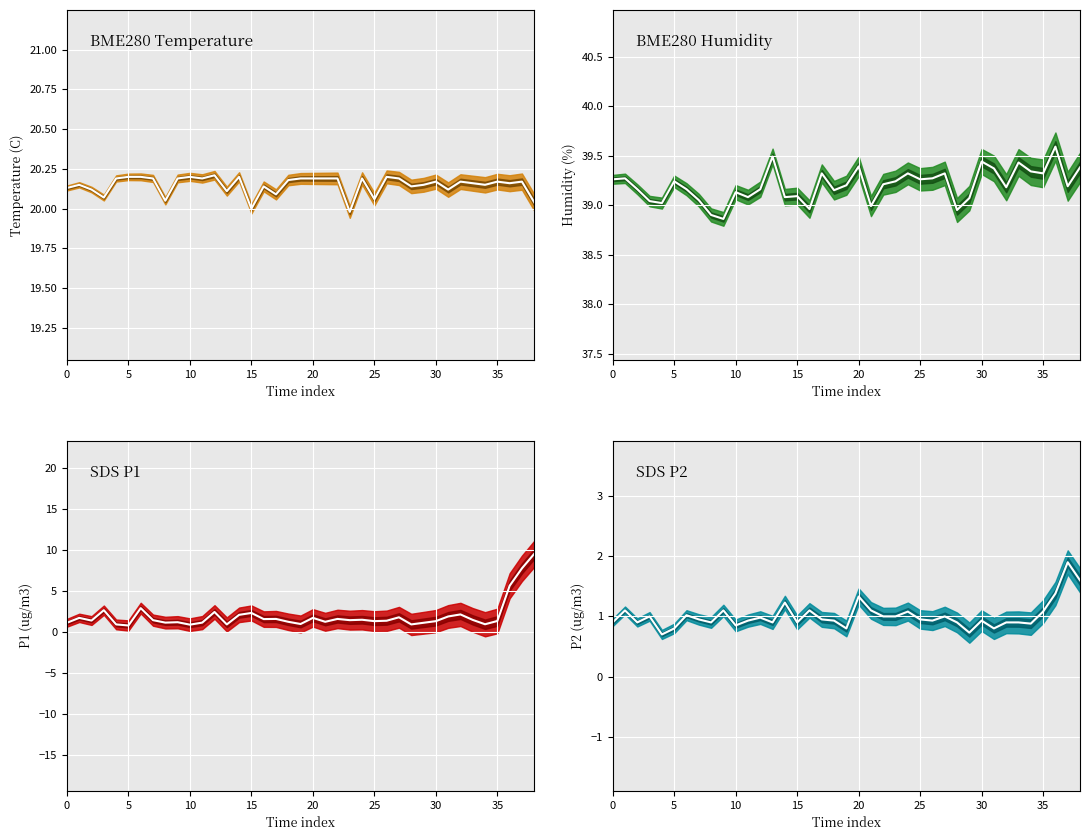

Reading left to right, list all the values displayed in this chart.

BME280_temperature_mean: 20.1	20.1	20.1	20.1	20.2	20.2	20.2	20.2	20.1	20.2	20.2	20.2	20.2	20.1	20.2	20.0	20.1	20.1	20.2	20.2	20.2	20.2	20.2	20.0	20.2	20.1	20.2	20.2	20.1	20.1	20.2	20.1	20.2	20.2	20.1	20.2	20.2	20.2	20.0
BME280_humidity_mean: 39.3	39.3	39.2	39.0	39.0	39.2	39.2	39.0	38.9	38.9	39.1	39.1	39.2	39.5	39.1	39.1	39.0	39.3	39.1	39.2	39.4	39.0	39.2	39.2	39.3	39.3	39.3	39.3	39.0	39.1	39.4	39.4	39.2	39.4	39.3	39.3	39.6	39.2	39.4
SDS_P1_mean: 1.1	1.7	1.4	2.7	0.9	0.8	2.9	1.4	1.1	1.2	0.9	1.1	2.5	0.9	2.1	2.3	1.6	1.6	1.2	1.0	1.7	1.2	1.6	1.4	1.5	1.3	1.4	1.8	0.9	1.1	1.3	1.9	2.1	1.5	0.9	1.4	5.7	7.8	9.6
SDS_P2_mean: 0.9	1.1	0.9	1.0	0.7	0.8	1.0	0.9	0.9	1.1	0.8	0.9	1.0	0.9	1.2	0.9	1.1	0.9	0.9	0.8	1.3	1.1	1.0	1.0	1.1	0.9	0.9	1.0	0.9	0.7	0.9	0.8	0.9	0.9	0.9	1.1	1.4	1.9	1.6